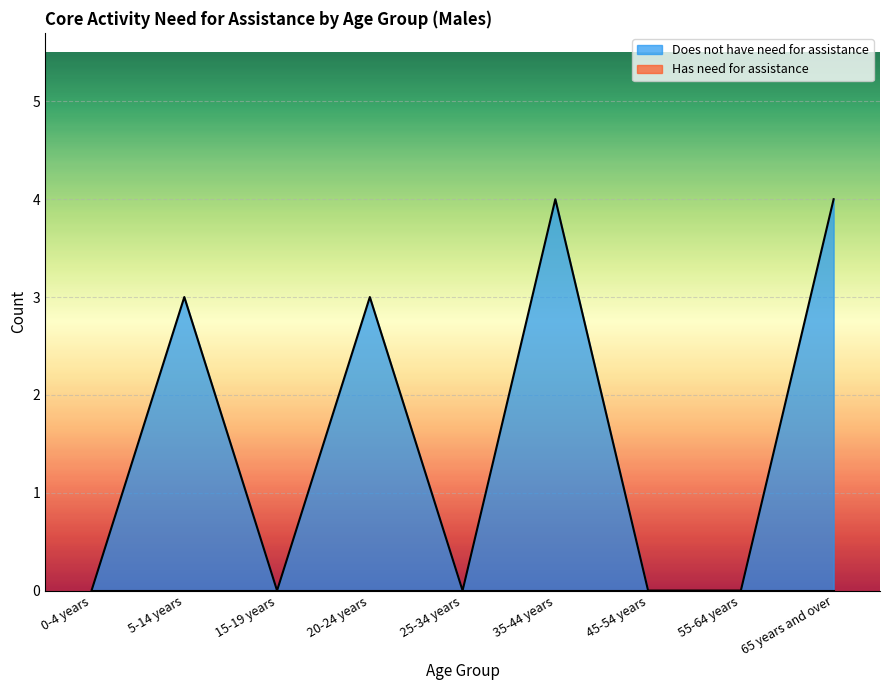

Reading left to right, list all the values displayed in this chart.

0-4 years=0	5-14 years=3	15-19 years=0	20-24 years=3	25-34 years=0	35-44 years=4	45-54 years=0	55-64 years=0	65 years and over=4